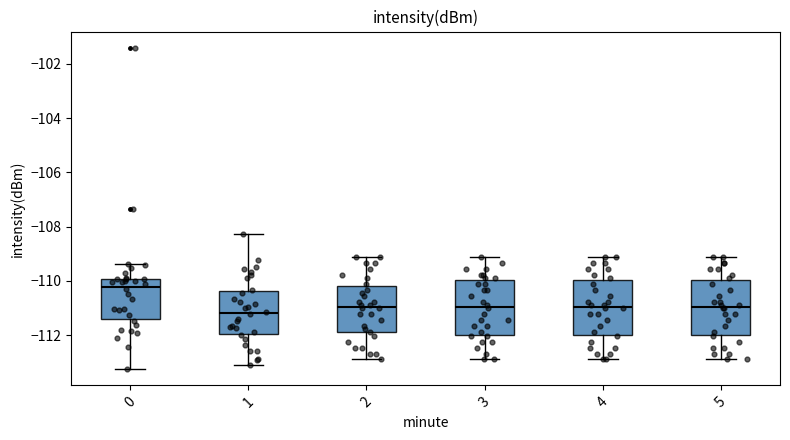

Which box has the highest median line?

0